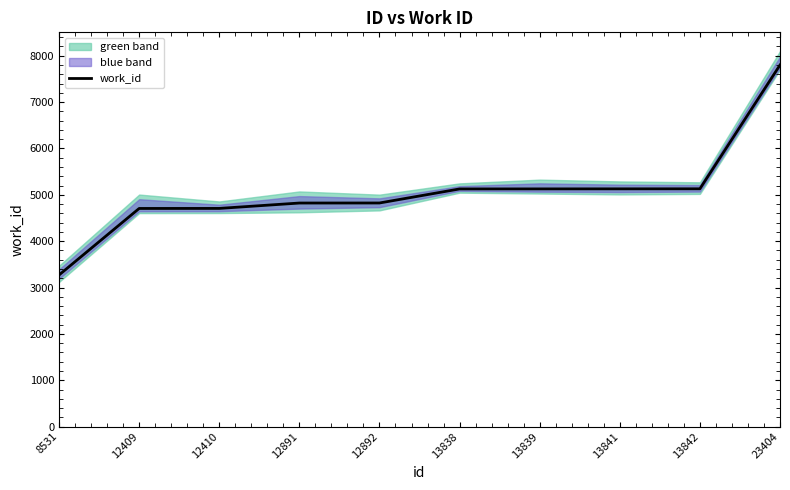

What is the maximum value shown in the chart?

7799